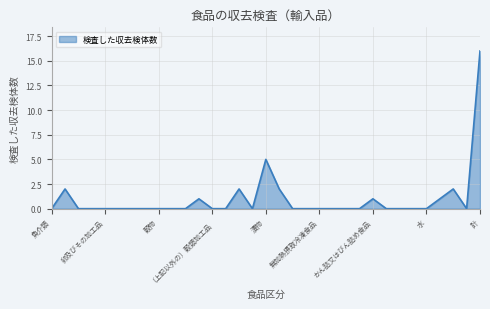

What is the difference between the maximum and minimum values?

16